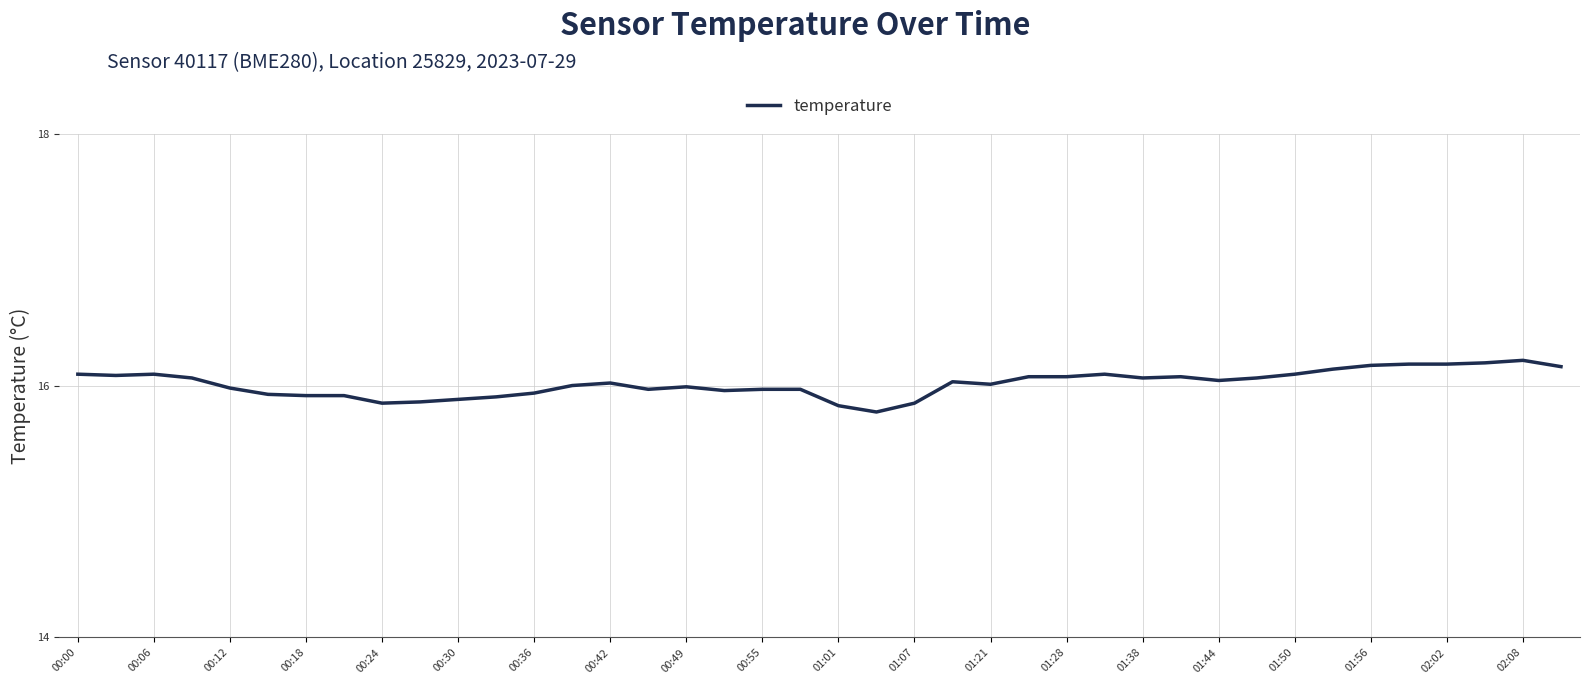

What is the difference between the maximum and minimum values?

0.4